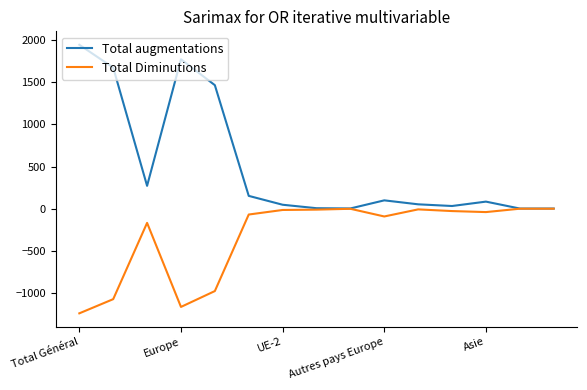

List the series in order of their overall mean, lowest first.

Total Diminutions, Total augmentations